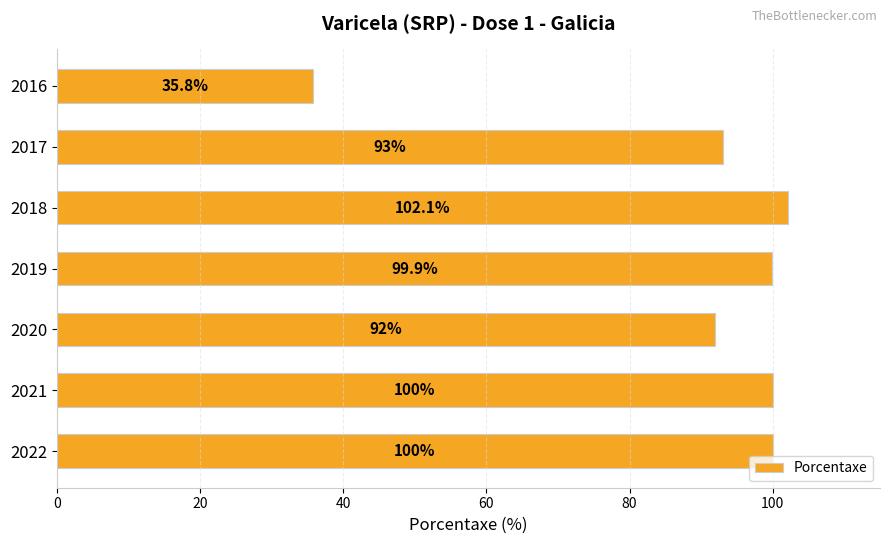

What is the difference between the values at 2022 and 2020?

8.0